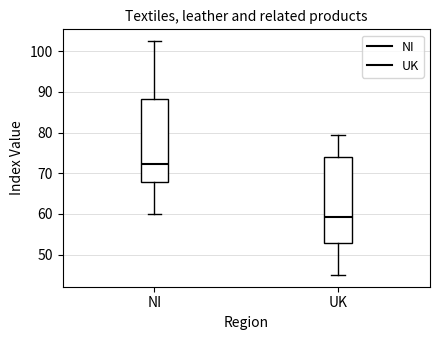

Which box's median line is the highest?

NI